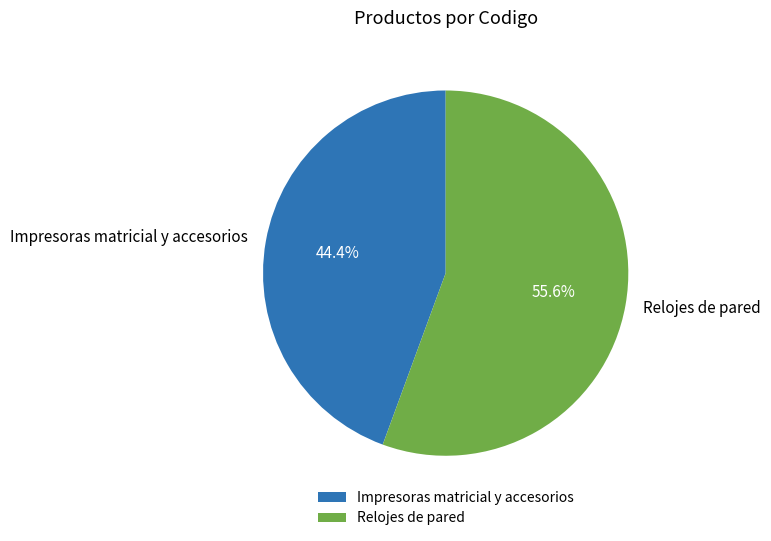

To the nearest percent, what is the combined percentage of Relojes de pared and Impresoras matricial y accesorios?

100%